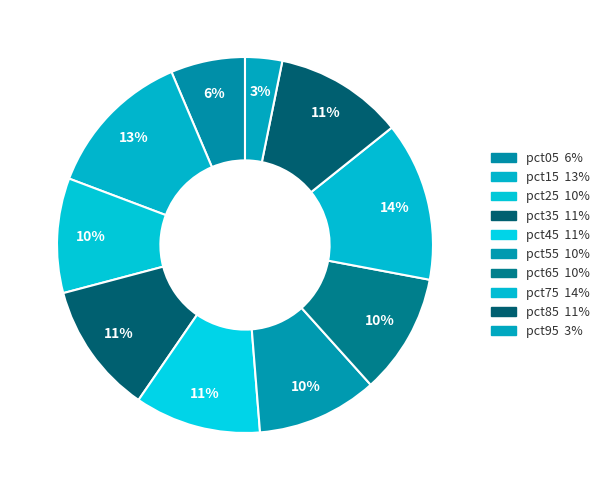

What is the smallest slice in the pie chart?

pct95